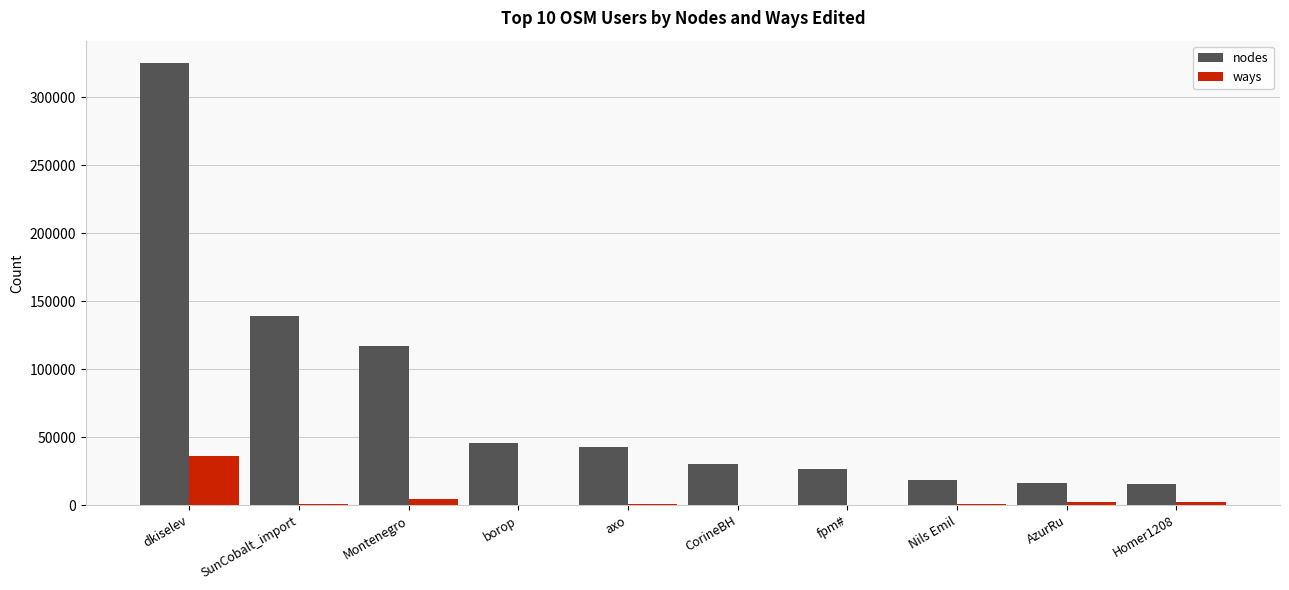

What is the approximate value of ways at SunCobalt_import?

843